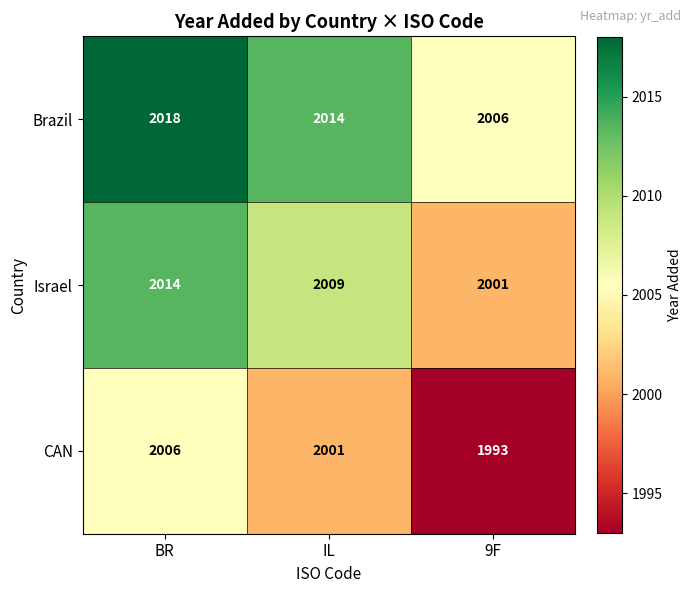

What is the difference between the maximum and second lowest values in the Israel series?

5